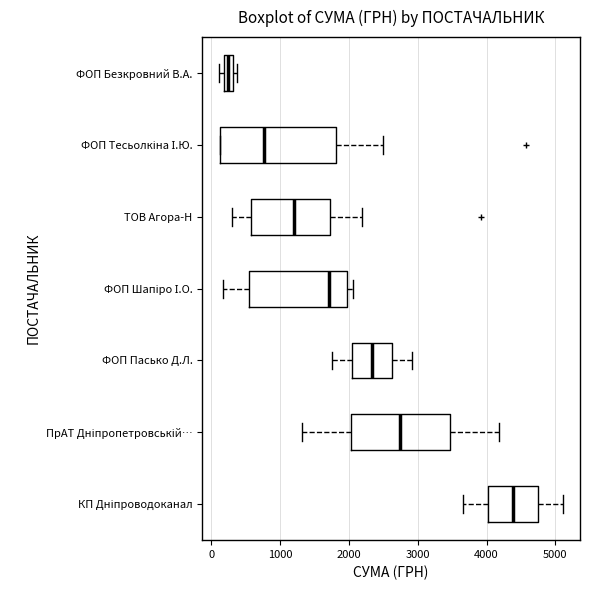

Comparing the boxes themselves (not the whiskers), which one is the widest?

ФОП Тесьолкіна І.Ю.